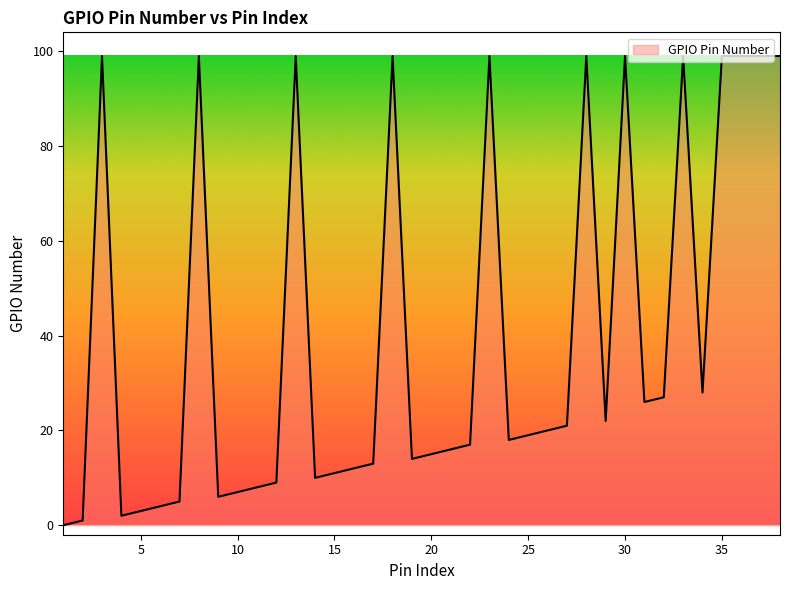

What is the difference between the maximum and minimum values?

99